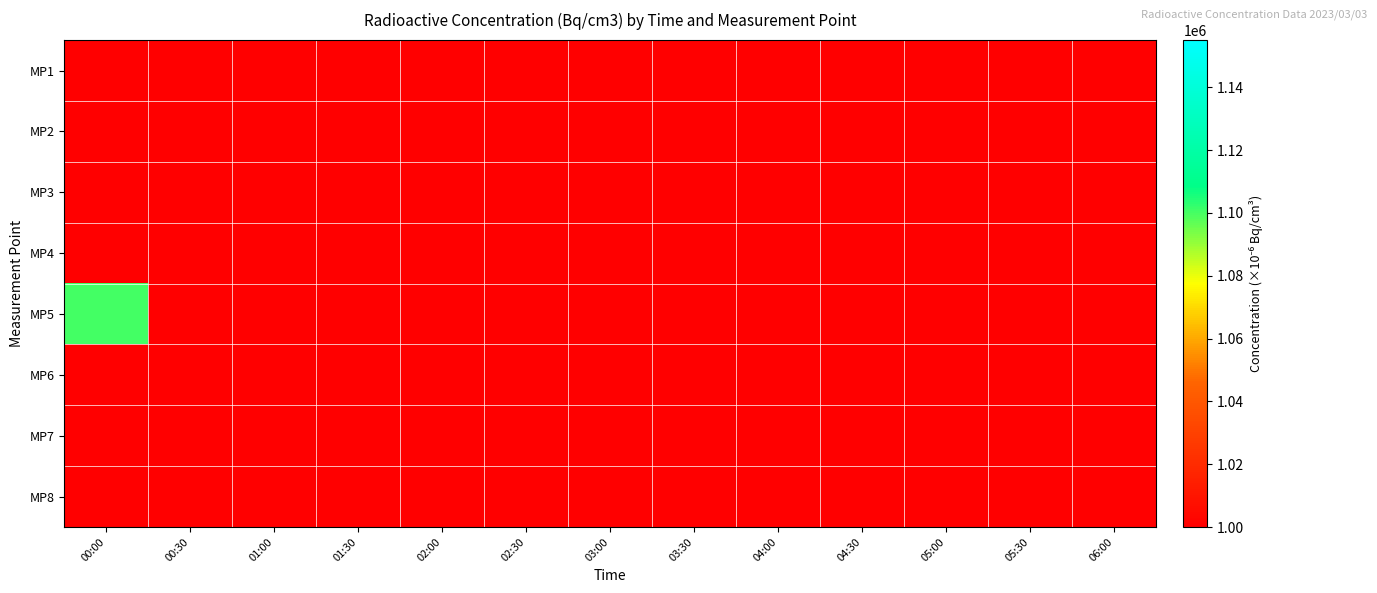

At which category does the chart reach its minimum across all series?

00:00